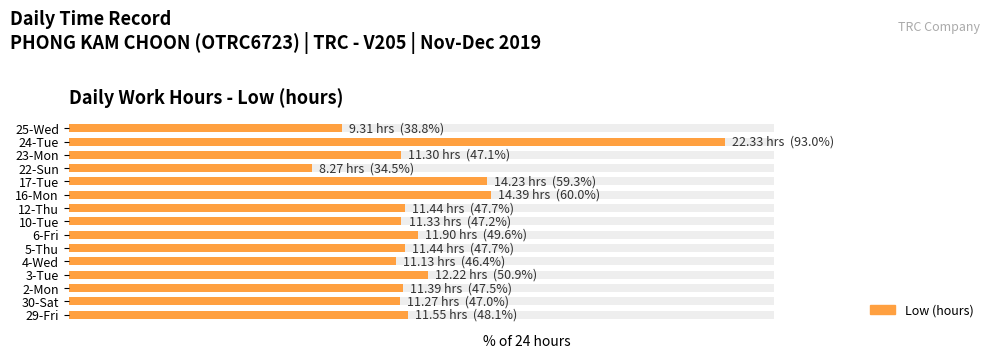

What is the maximum value shown in the chart?

93.0